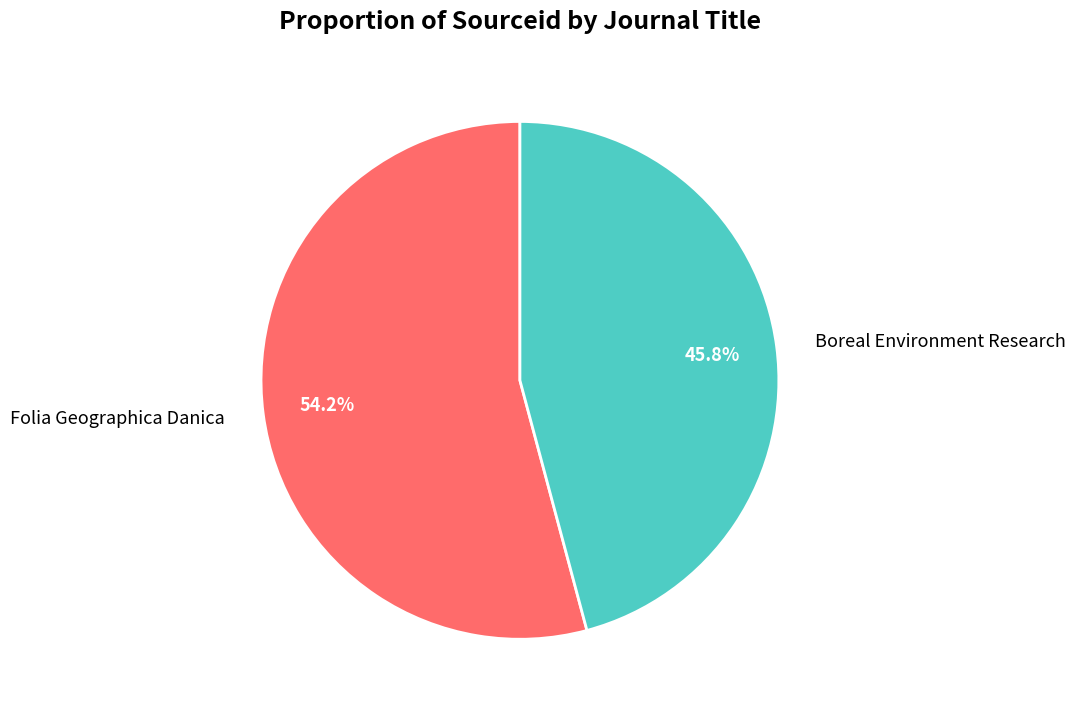

Between Boreal Environment Research and Folia Geographica Danica, which is larger?

Folia Geographica Danica